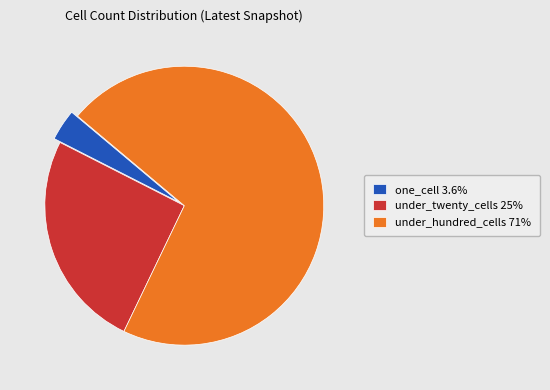

Does under_twenty_cells 25% account for over 50% of the chart?

No